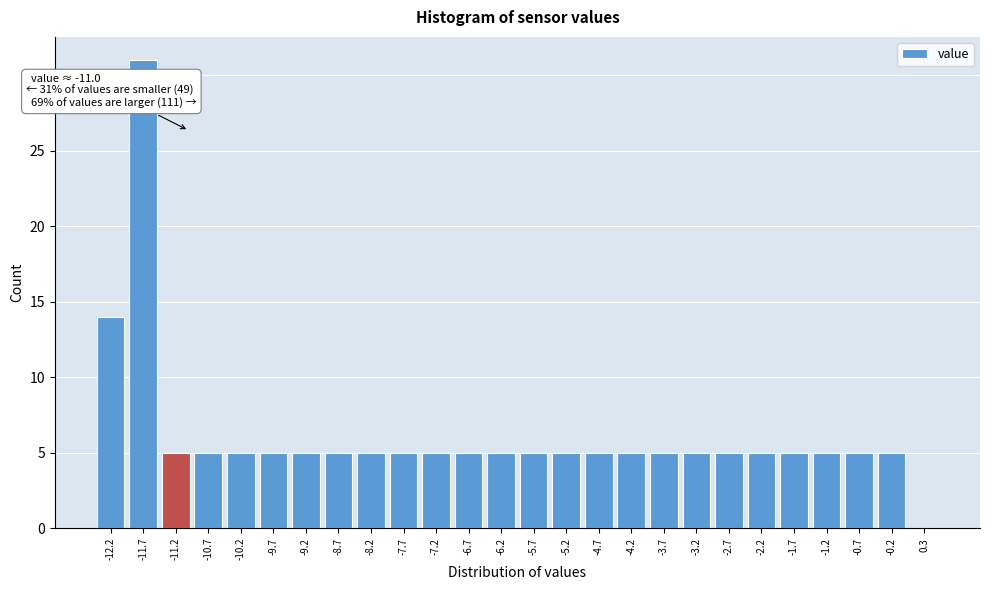

Which range on the x-axis has the tallest bar?

-11.95 to -11.45